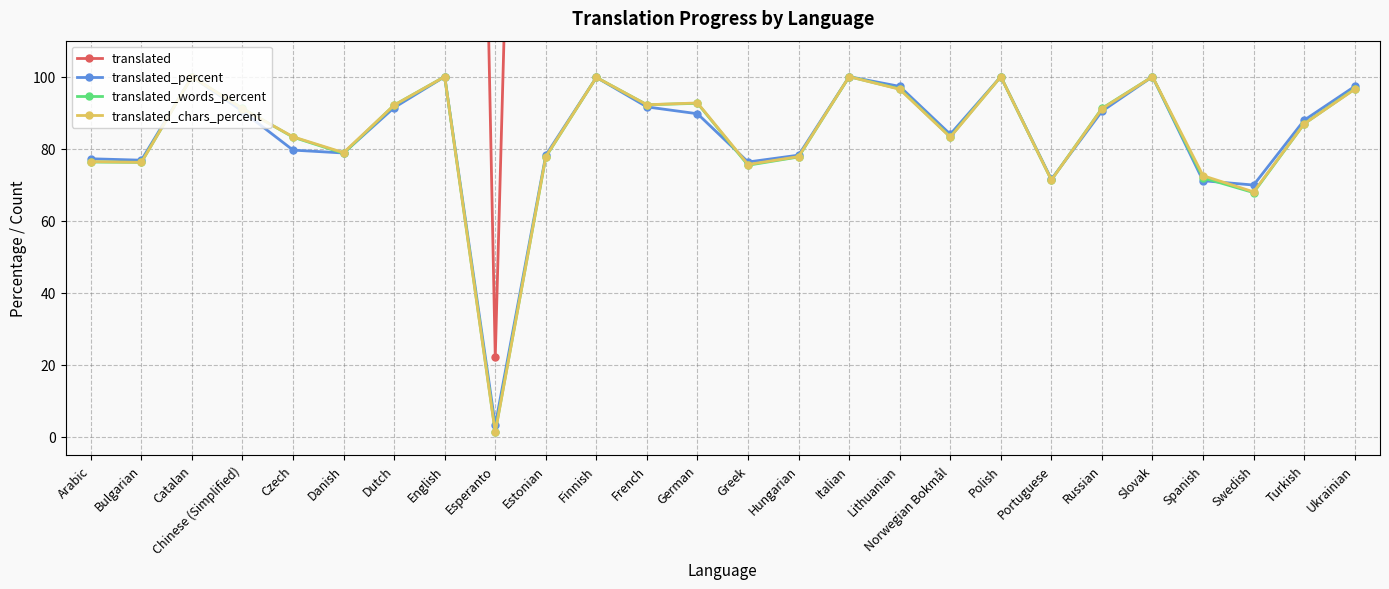

How many data points in translated are above 612?

12